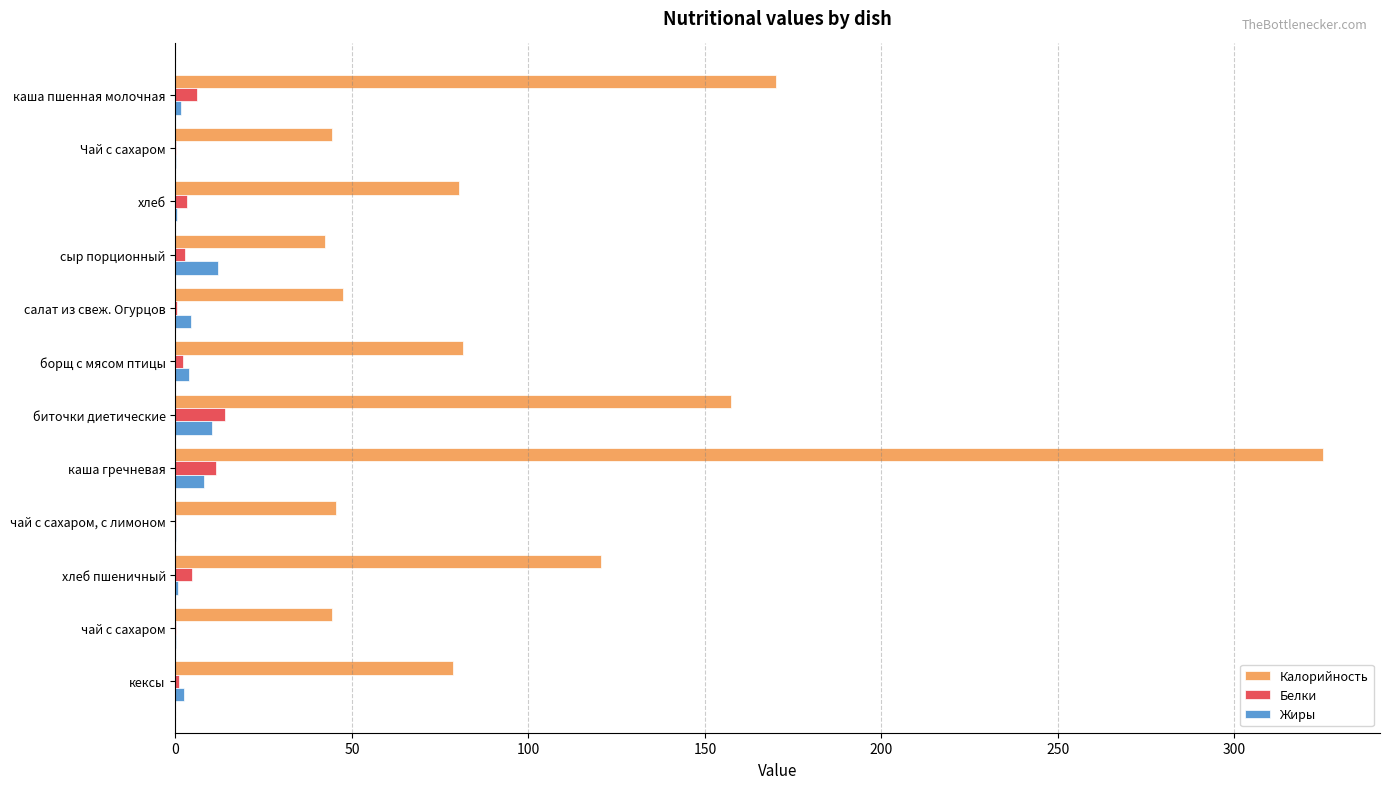

Which series changed the most between Чай с сахаром and каша гречневая?

Калорийность